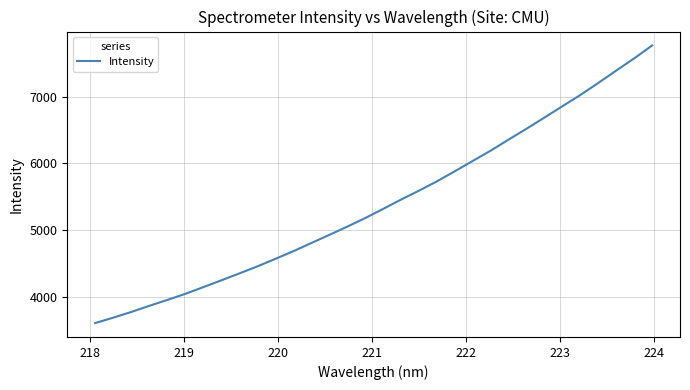

How many lines are shown in the chart?

1